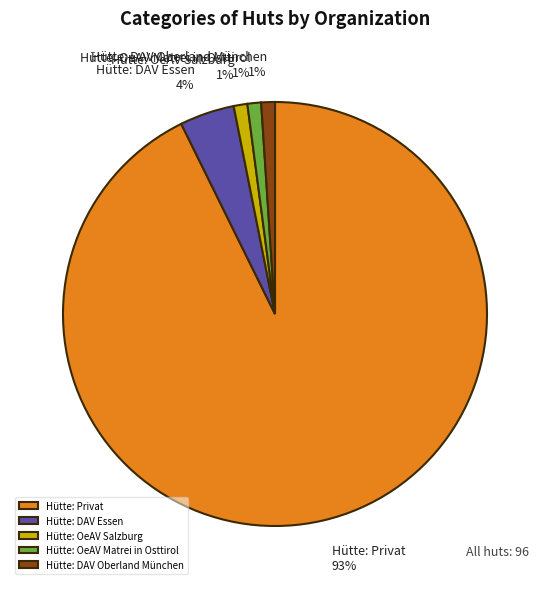

To the nearest percent, what is the difference between the largest and smallest slice percentages?

92%